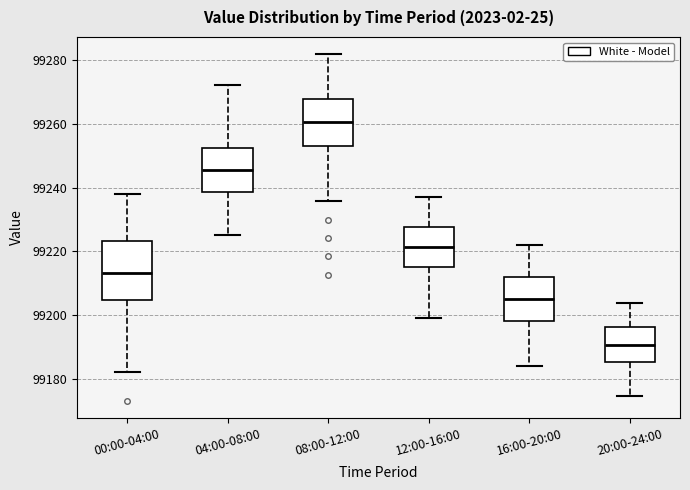

Which box's median line is the lowest?

20:00-24:00